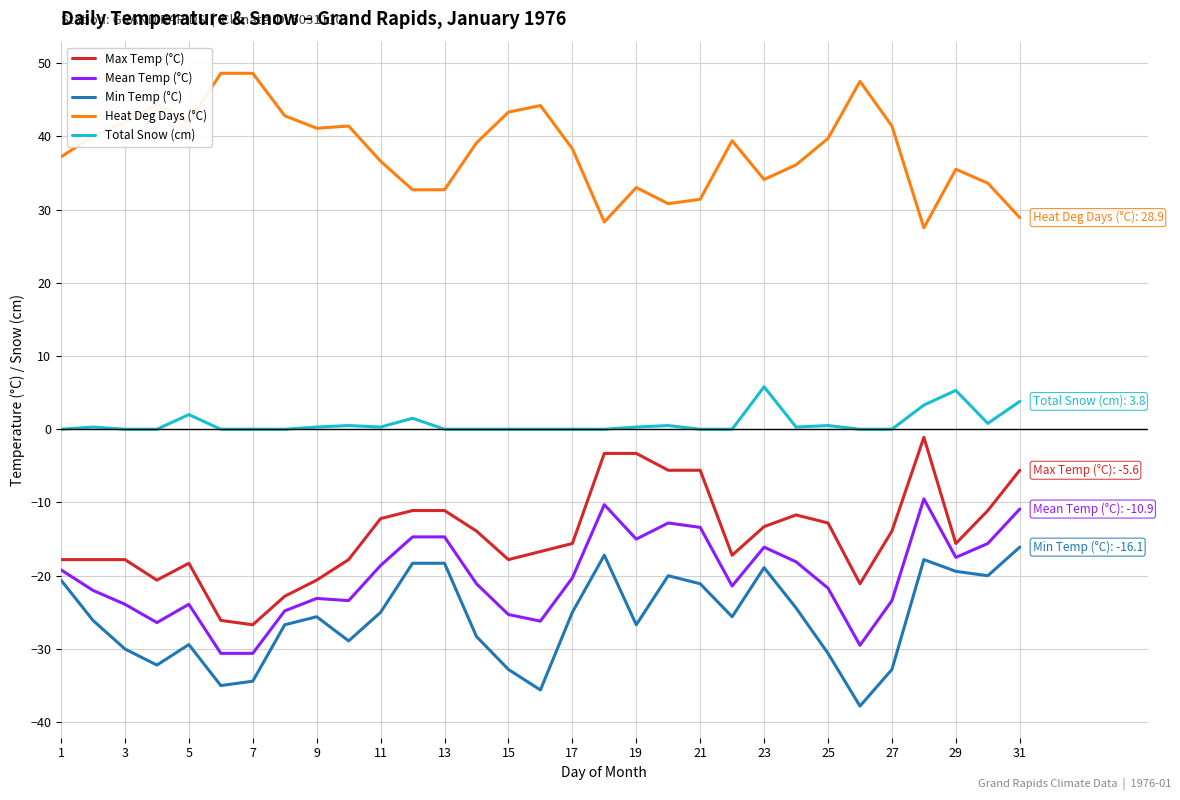

At how many categories does at least one series exceed -29?

31